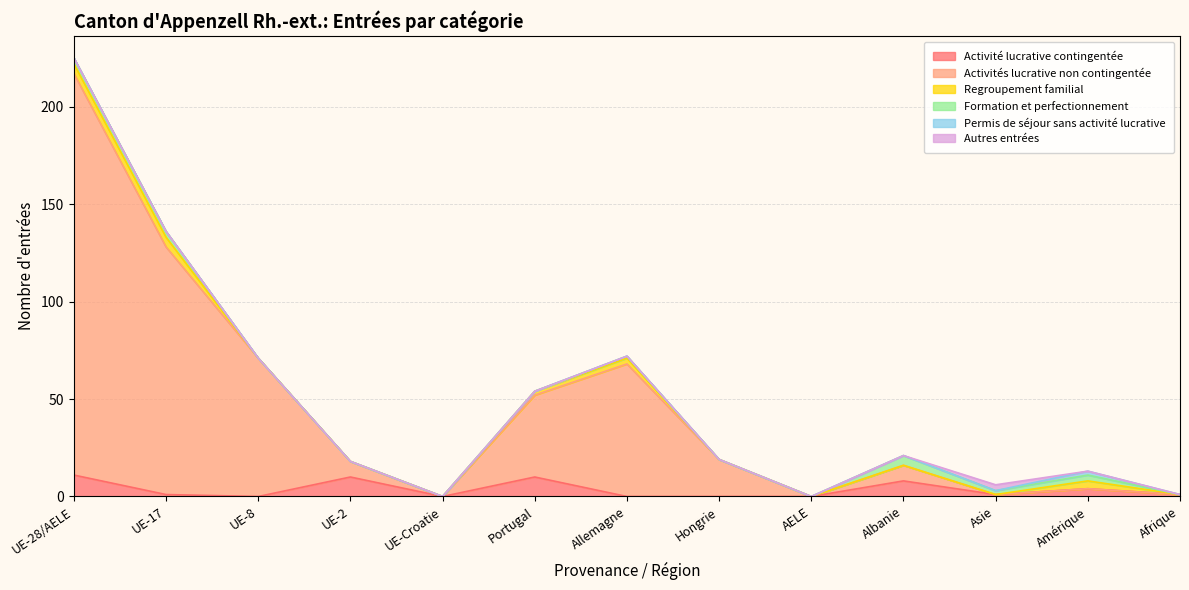

How many interior local valleys does the Formation et perfectionnement series have?

1